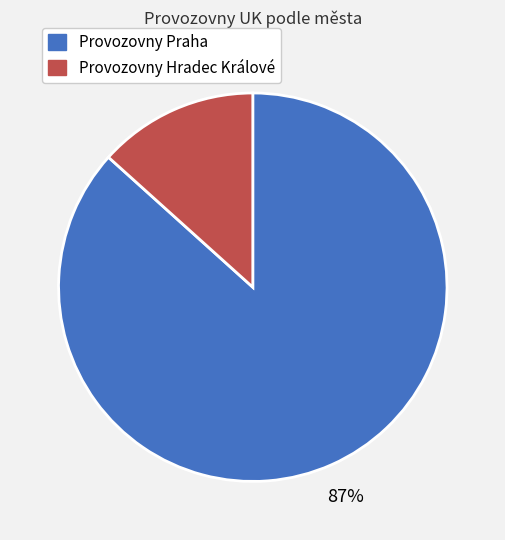

Is it true that Provozovny Hradec Králové is 1% of the pie?

False